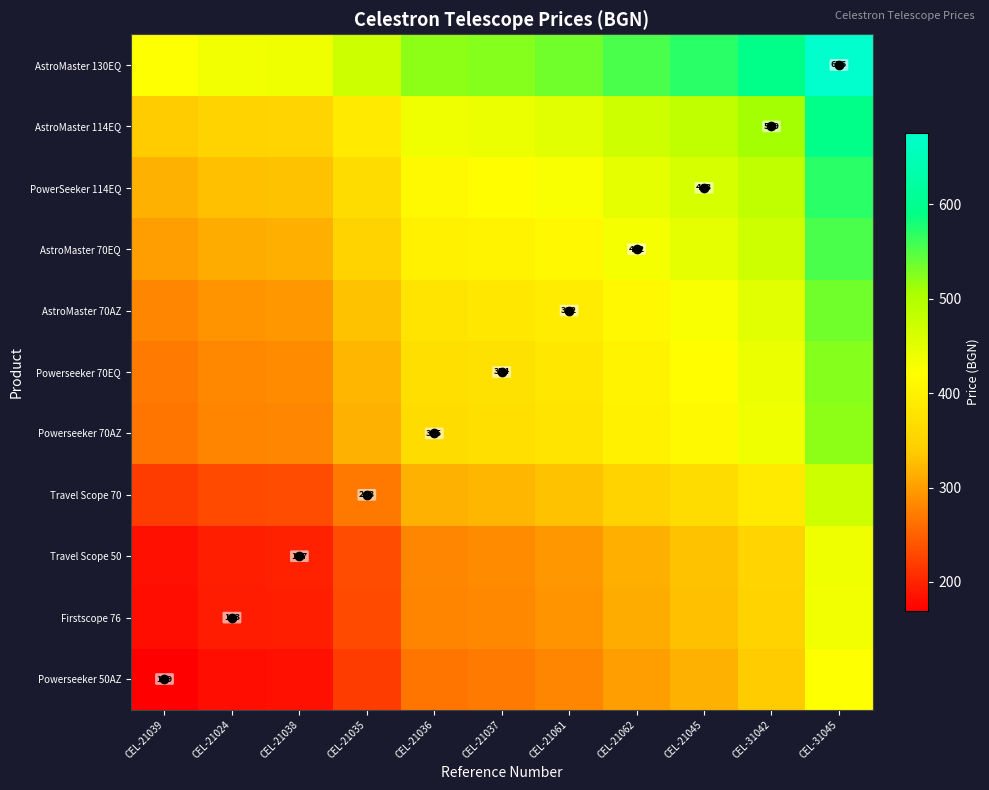

At which label does Powerseeker 70AZ reach its minimum?

CEL-21039